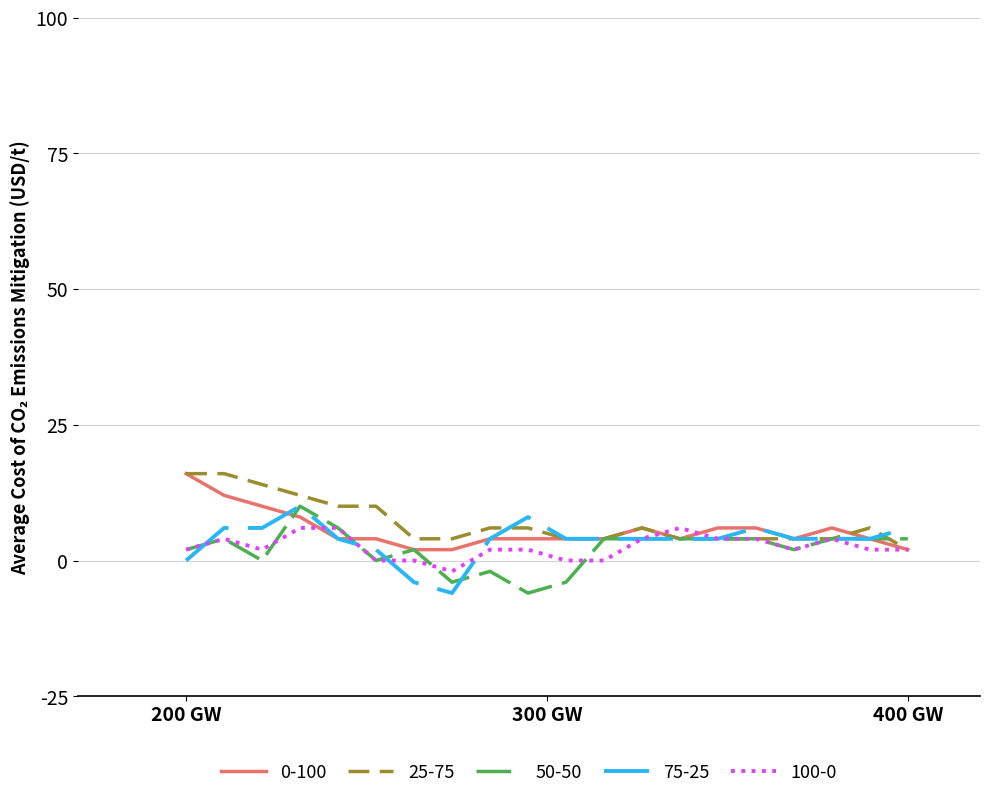

True or false: 75-25 has more than 2 interior local peaks.

True